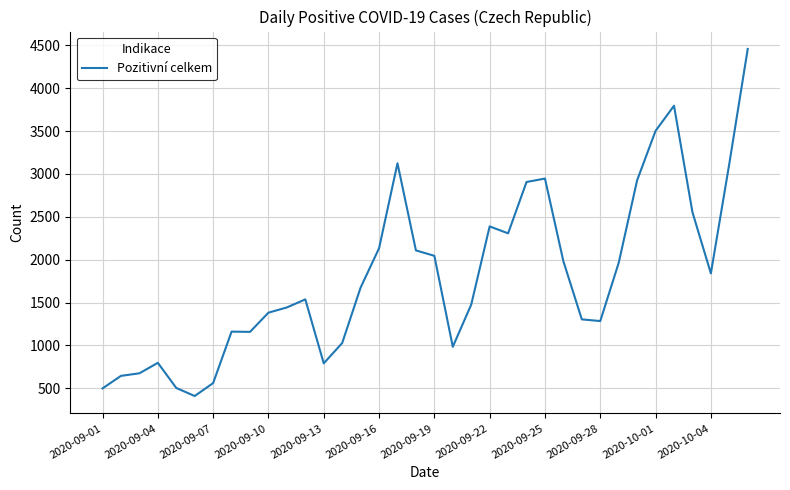

What is the smallest value displayed?

410